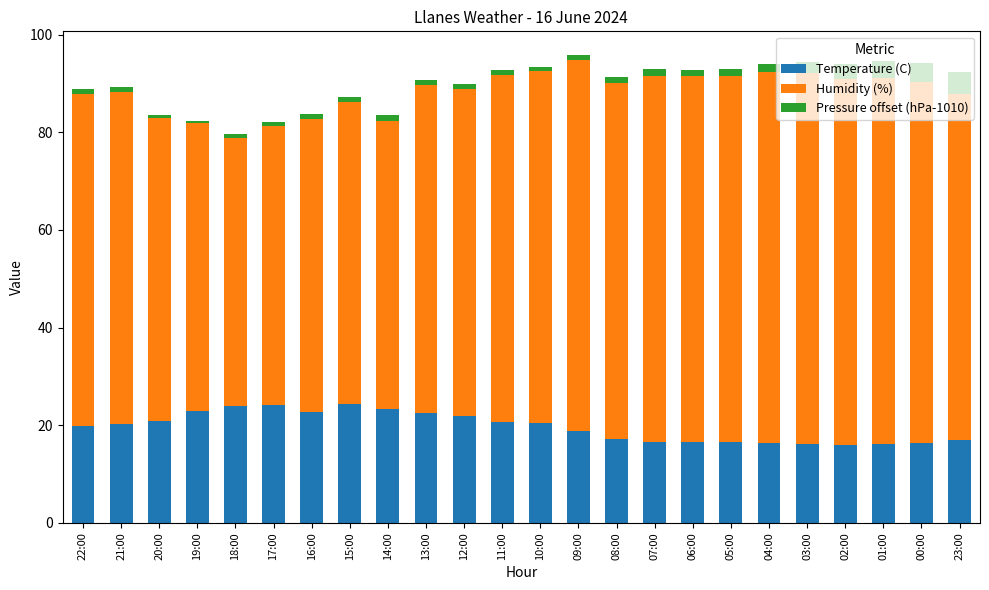

What is the average value of the Temperature (C) series?

19.7